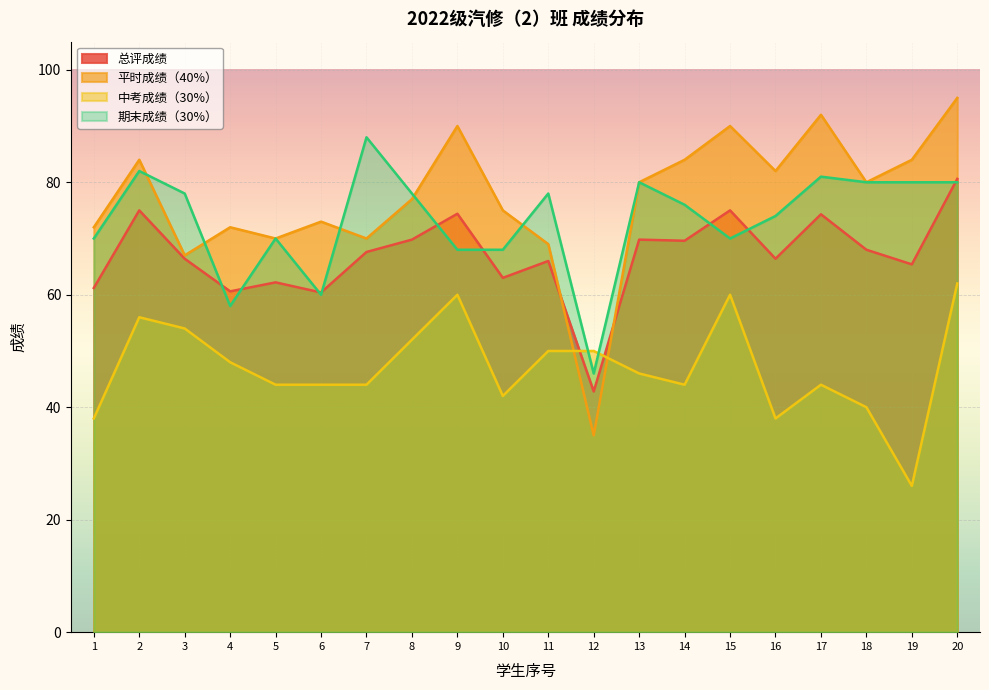

What is the average value of the 期末成绩（30%） series?

73.2